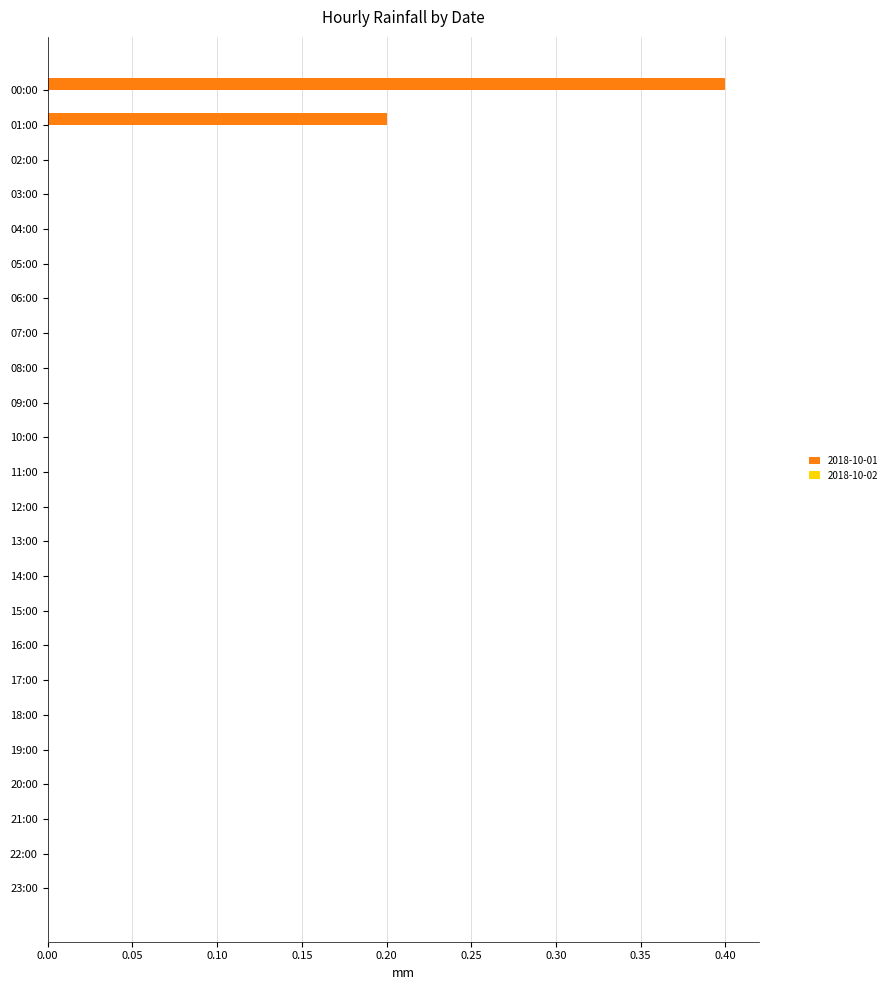

Count the values in the range 0 to 1.

24